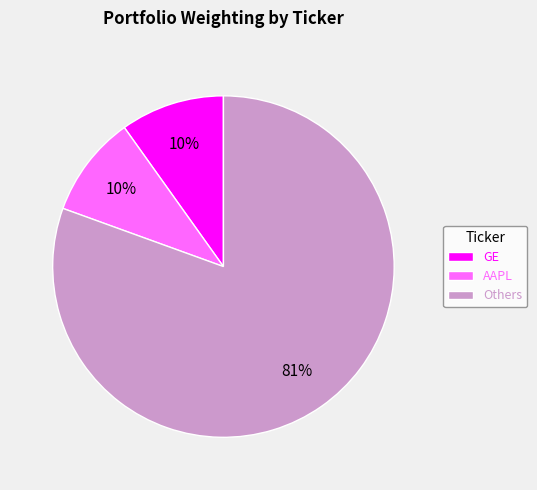

Which category has the biggest portion of the pie?

Others